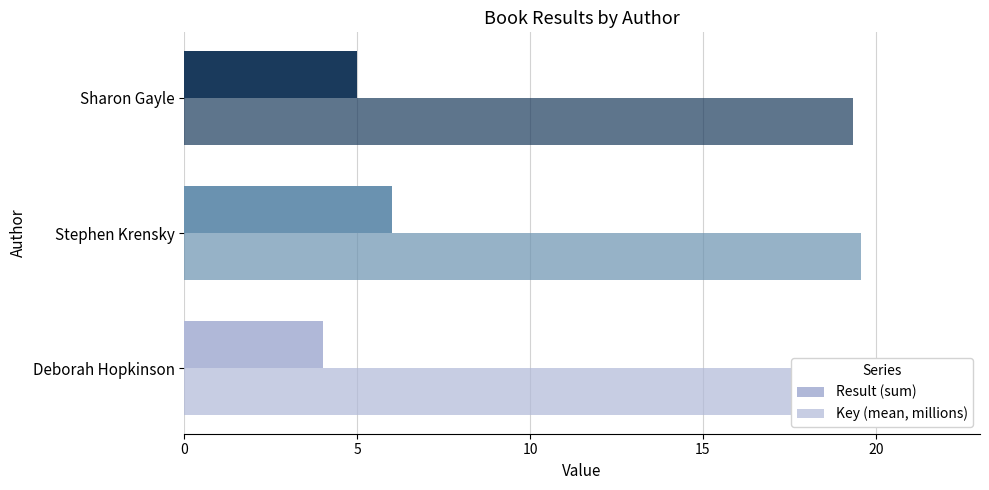

Count the number of categories in the chart.

3